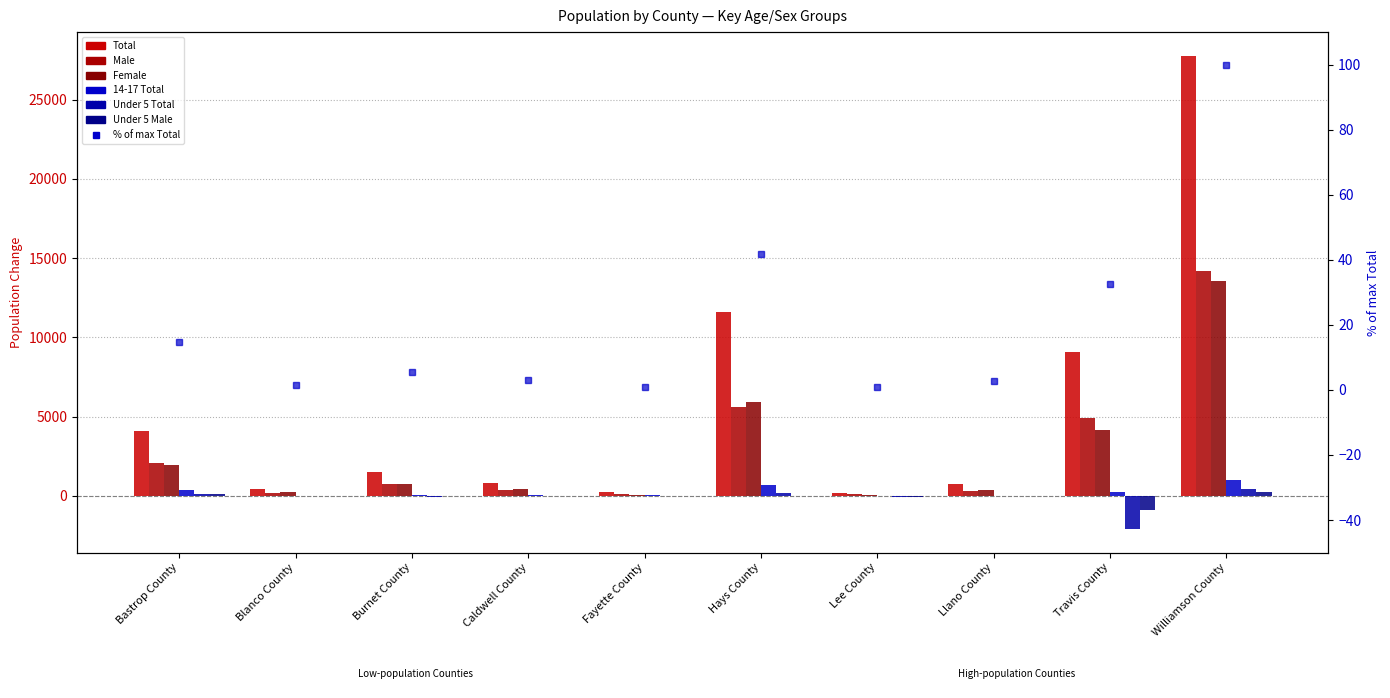

What is the label of the 9th bar from the right?

Blanco County